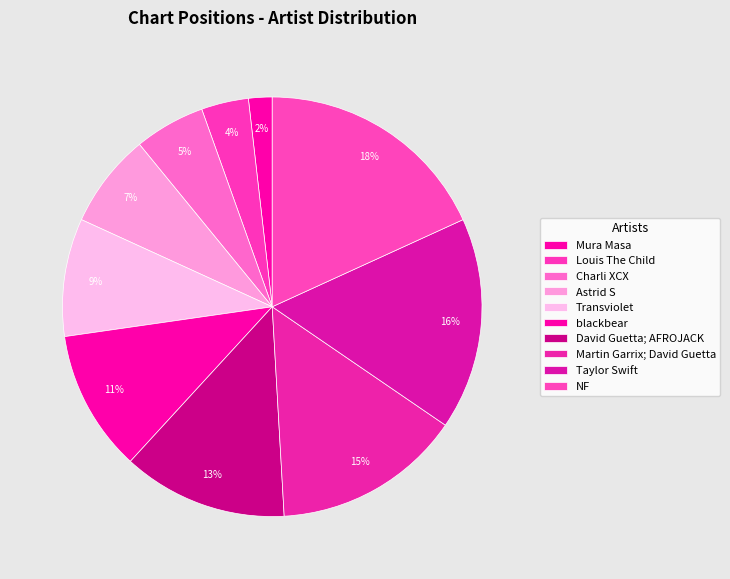

Is the sum of Mura Masa and Transviolet greater than half?

No